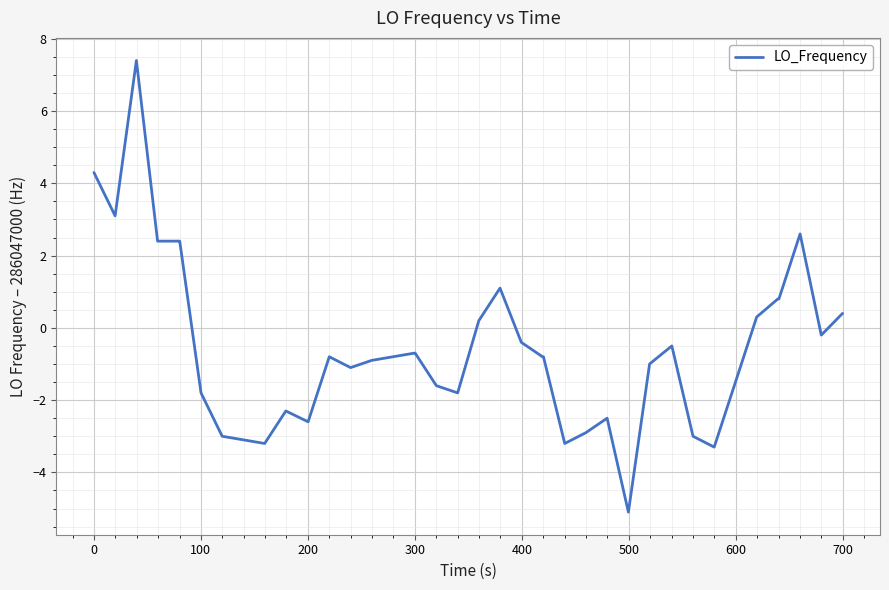

What is the difference between the maximum and minimum values?

12.5